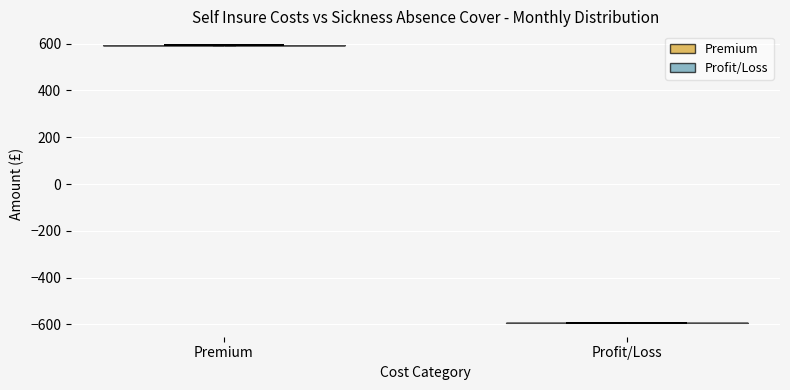

Which violin has the lowest median line?

Profit/Loss